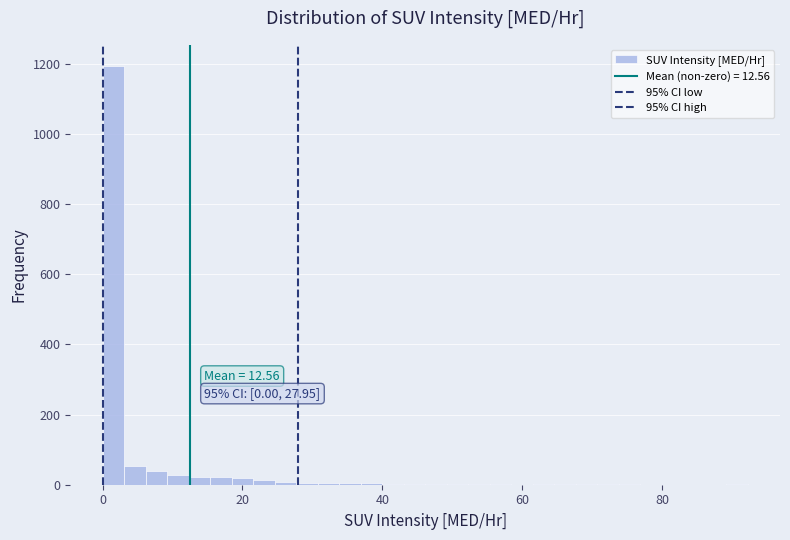

Read against the x-axis, roughly where is the centre of the tallest bar?

2